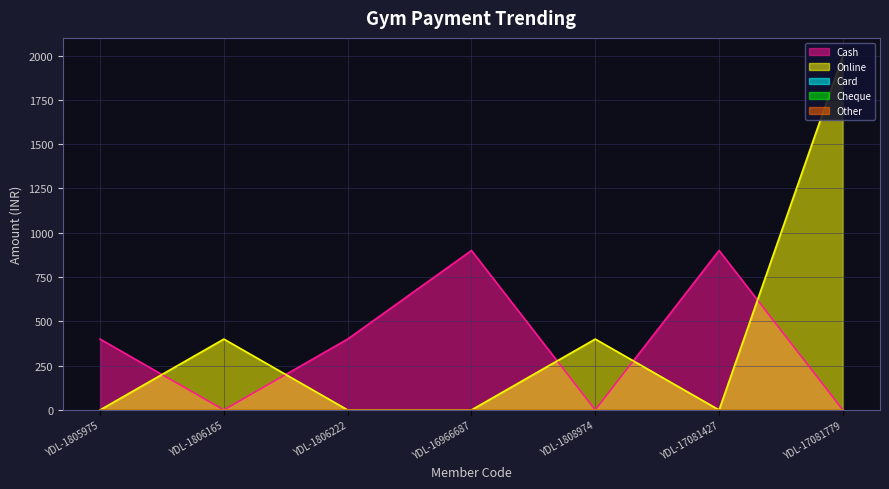

List the series in order of their peak value, lowest first.

Card, Cheque, Other, Cash, Online